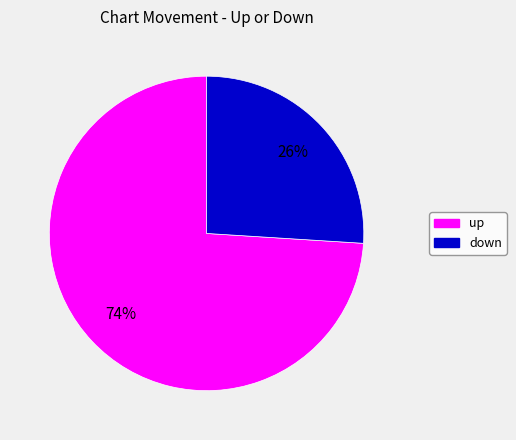

Rank the categories by value from highest to lowest.

up, down